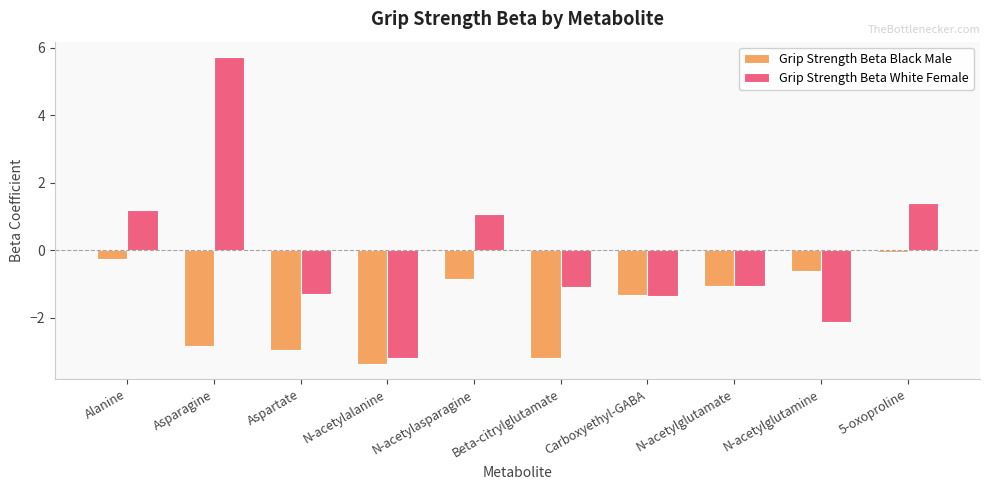

What is the label of the 8th bar from the left?

N-acetylglutamate